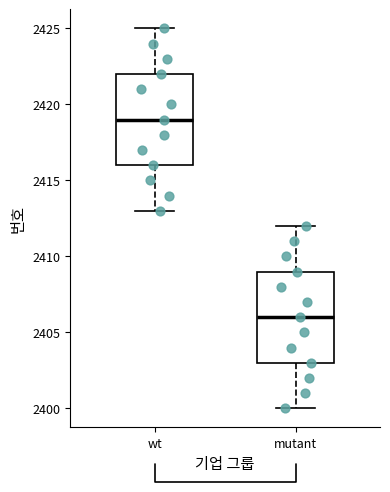

Reading left to right, read every box against the y-axis: the position of its median line, the range the box covers, and the ends of its whiskers. The values are not printed on the chart, so give them approximately, as read against the axis.

wt: median 2419, box 2416 to 2422, whiskers 2413 to 2425
mutant: median 2406, box 2403 to 2409, whiskers 2400 to 2412